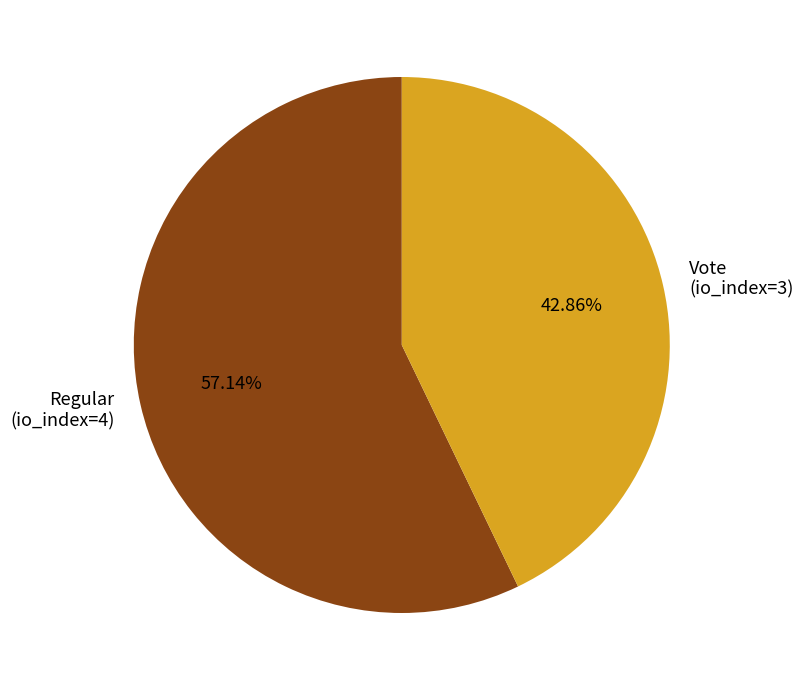

What is the ratio of the value at Regular (io_index=4) to the value at Vote (io_index=3)?

1.3